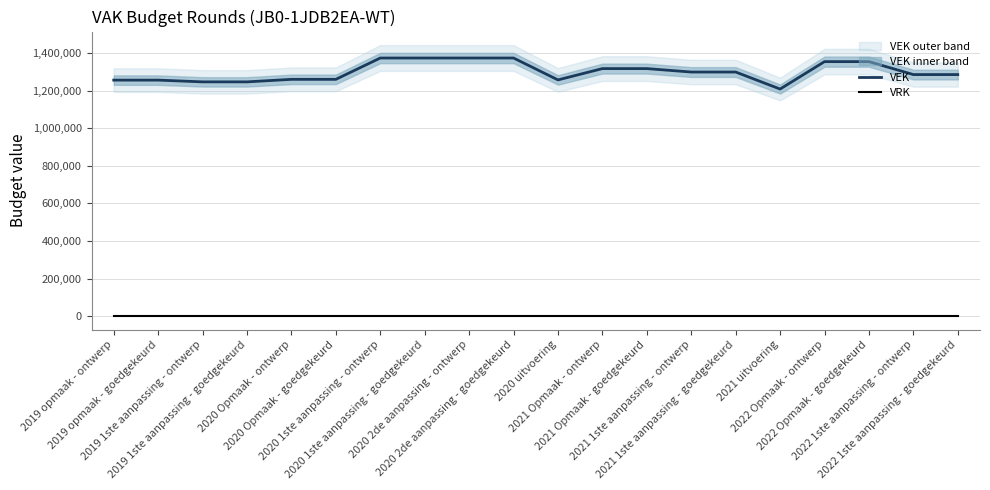

What is the label of the 13th point from the left?

2021 Opmaak - goedgekeurd